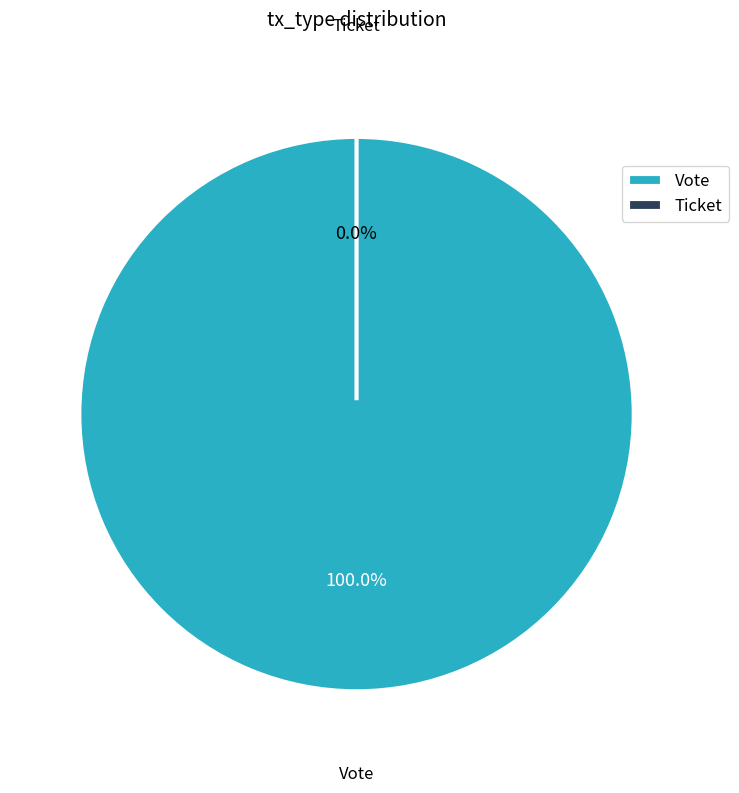

To the nearest percent, what is the average slice percentage?

50%